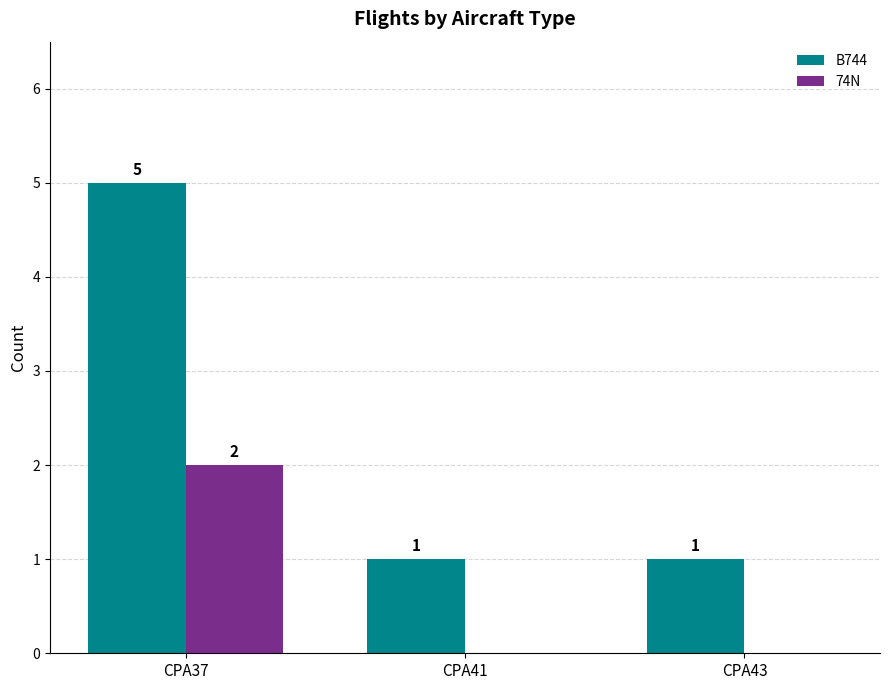

What is the total value across all series at CPA43?

1